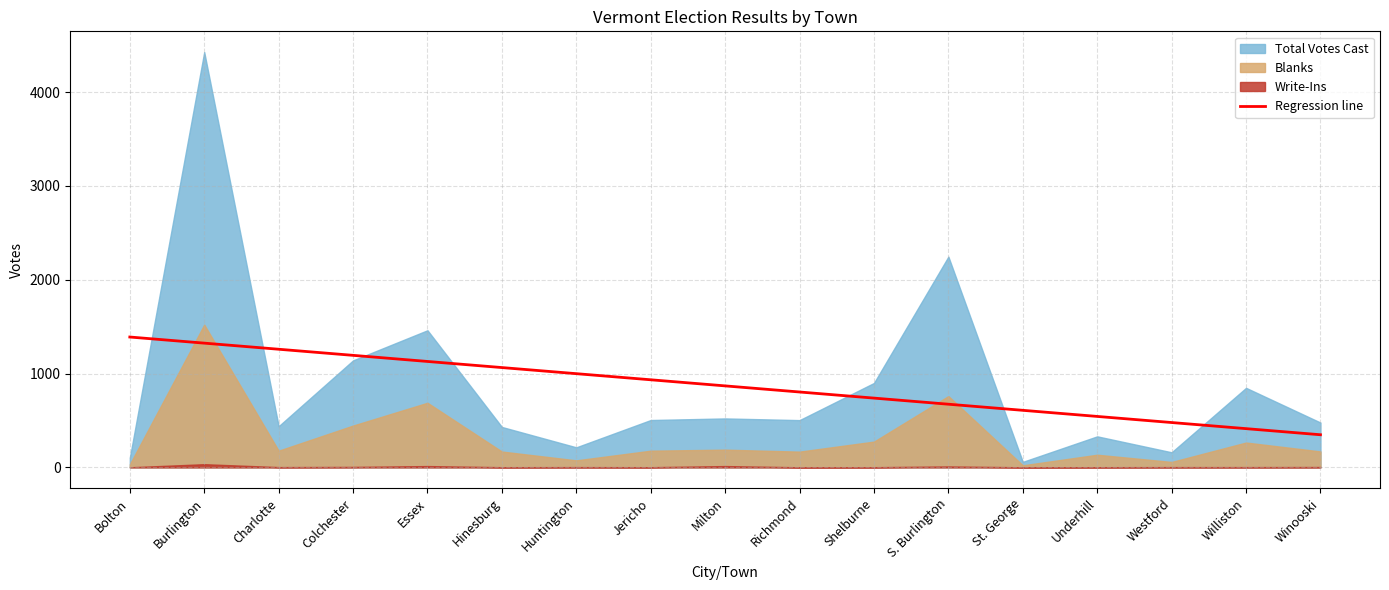

Where is the data nearest to the value 868?

Milton